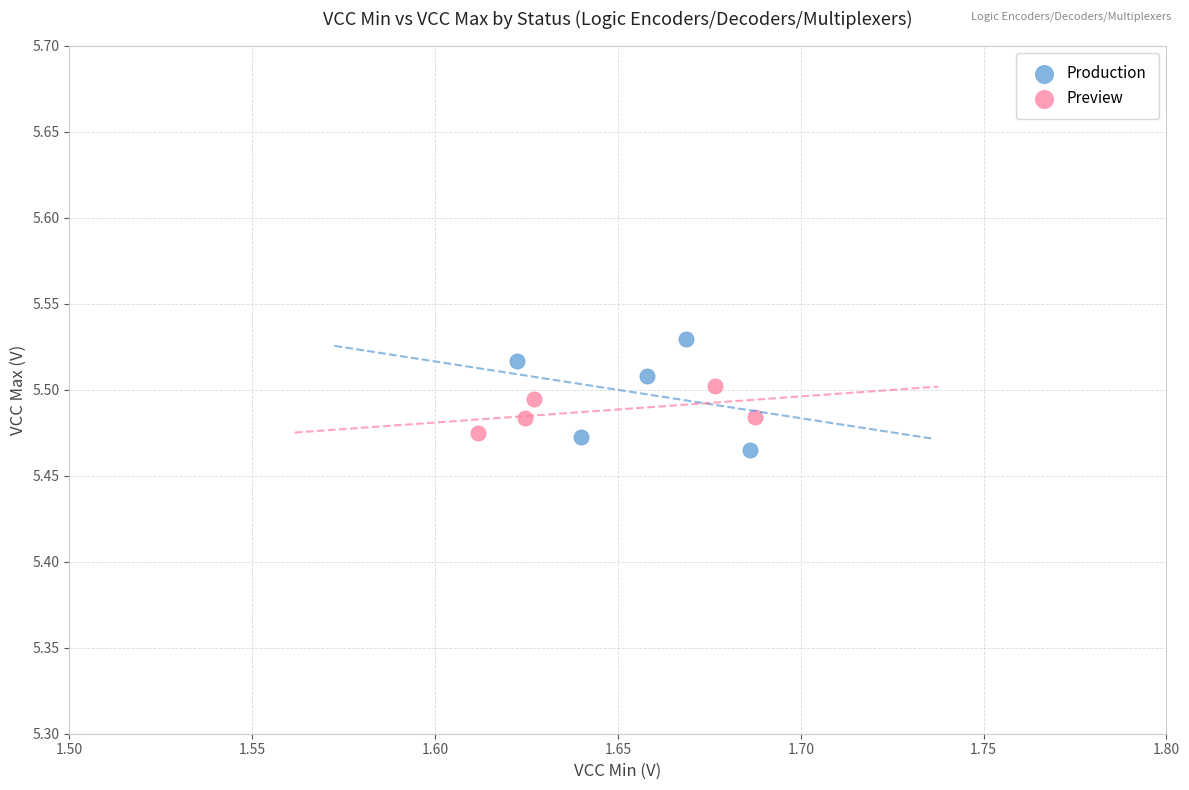

Which series has the largest Y range (max minus min)?

Production